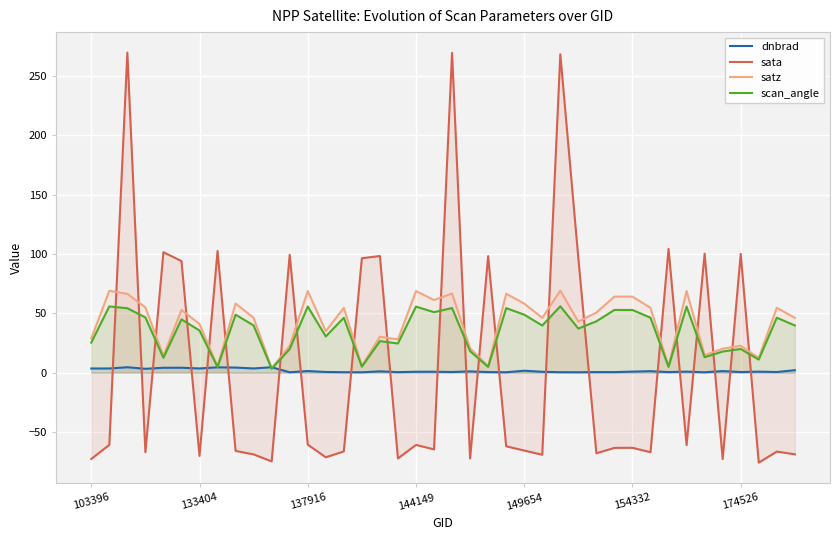

Which series has the largest range (max minus min)?

sata